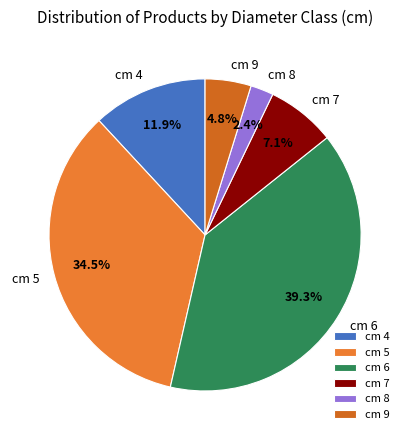

How many slices are in this pie chart?

6